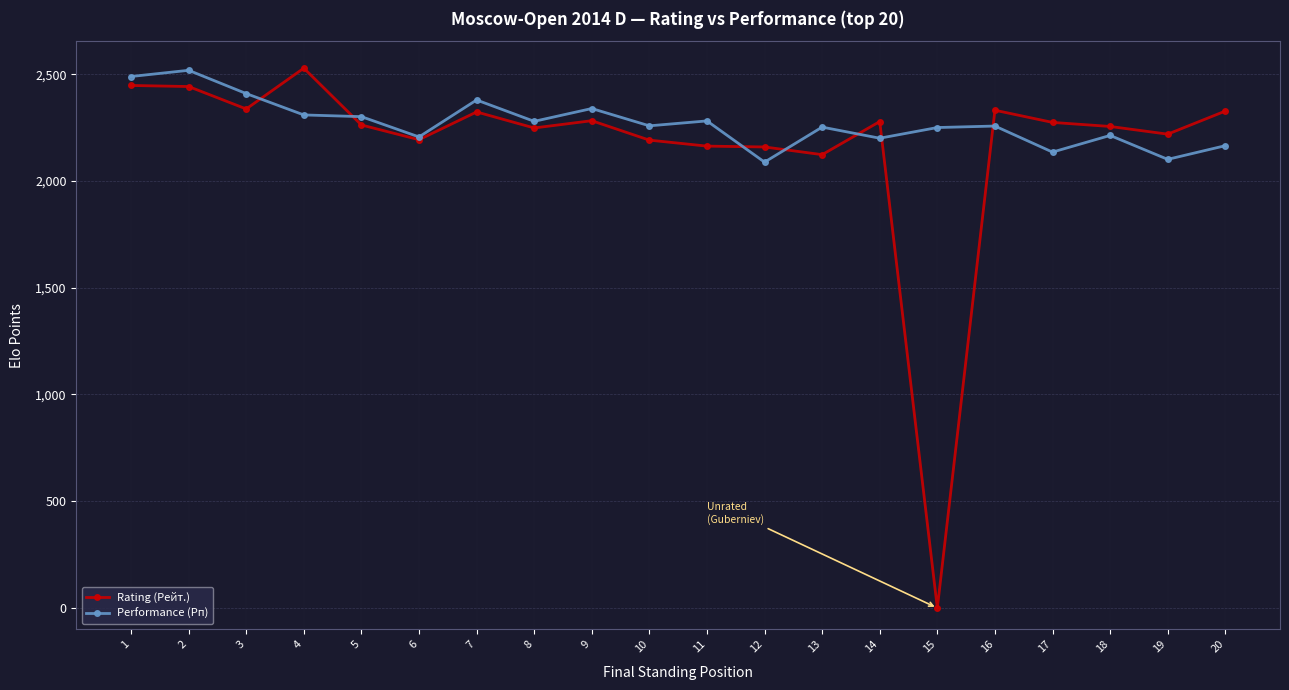

The value of Rating (Рейт.) at 17 is 2274. True or false?

True